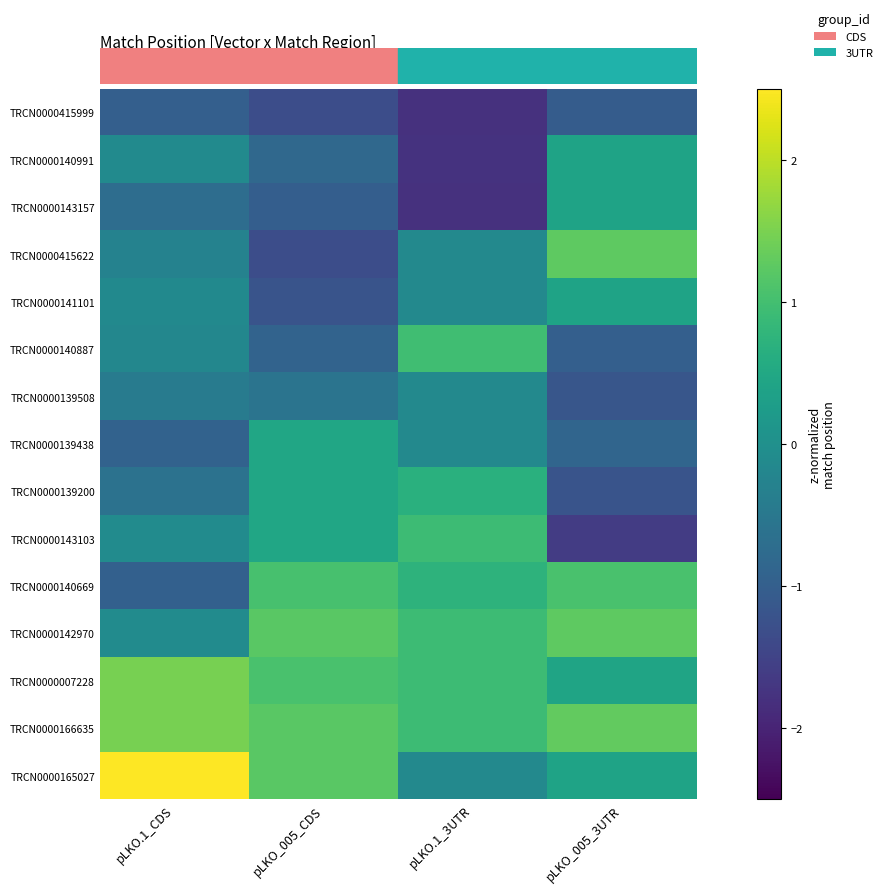

Which category has the lowest value across all series?

pLKO.1_3UTR